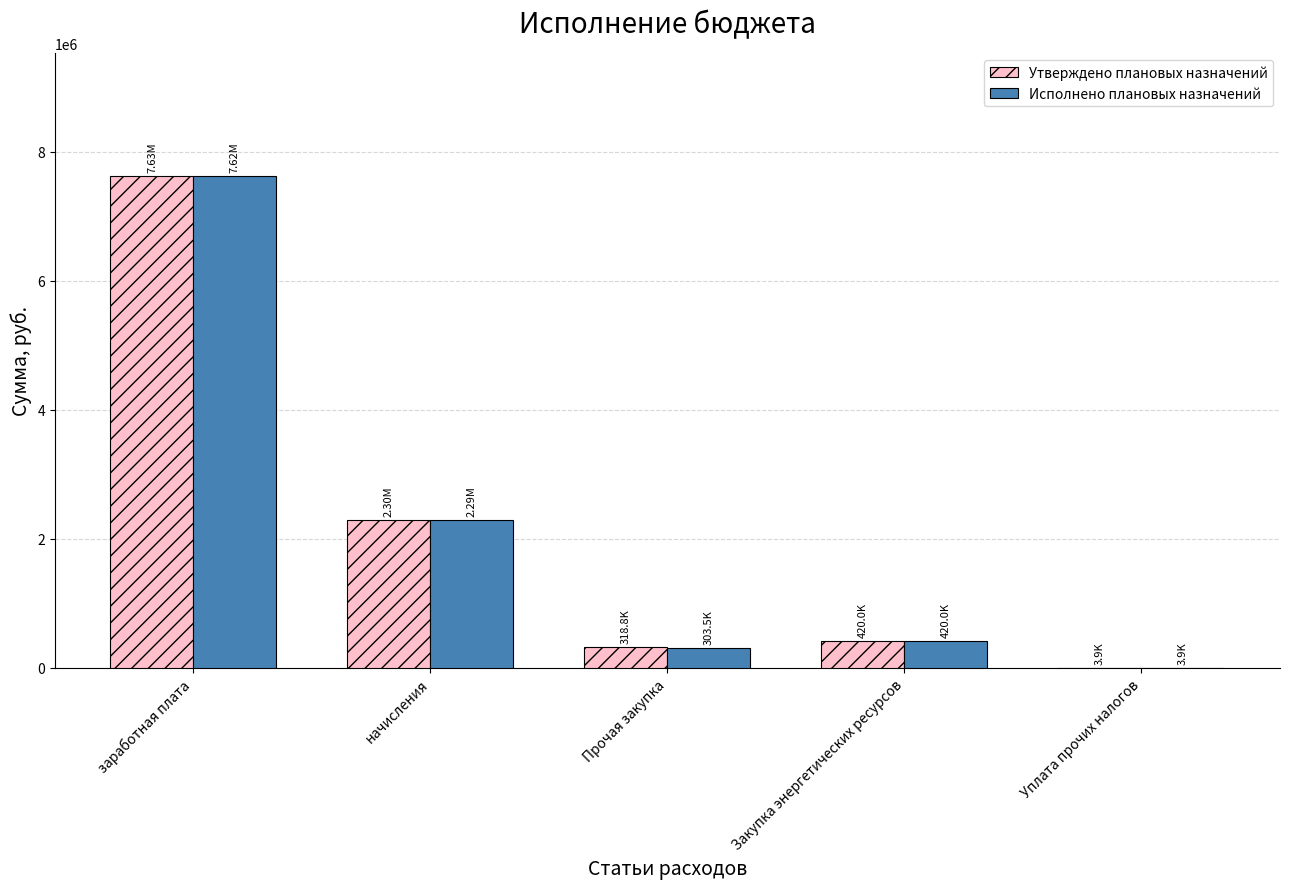

Reading left to right, what are all the values shown in this chart?

Утверждено плановых назначений: 7627563.8	2295559.9	318753.2	420000.0	3899.4
Исполнено плановых назначений: 7623578.0	2294422.7	303506.5	420000.0	3899.4